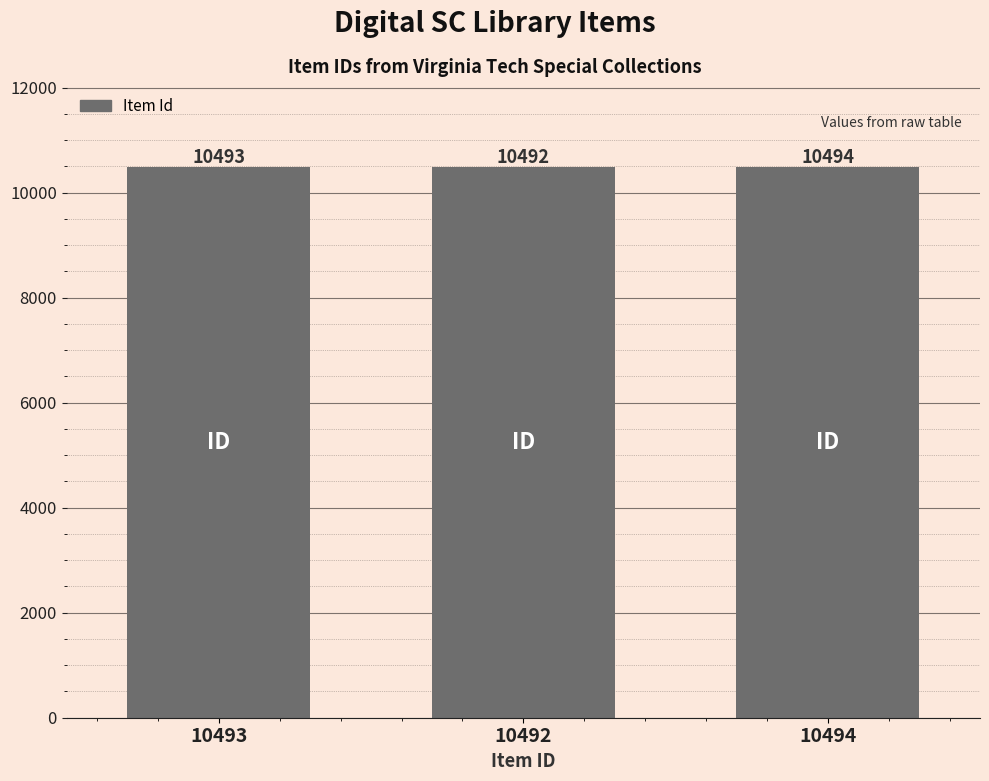

What is the difference between the values at 10492 and 10493?

1